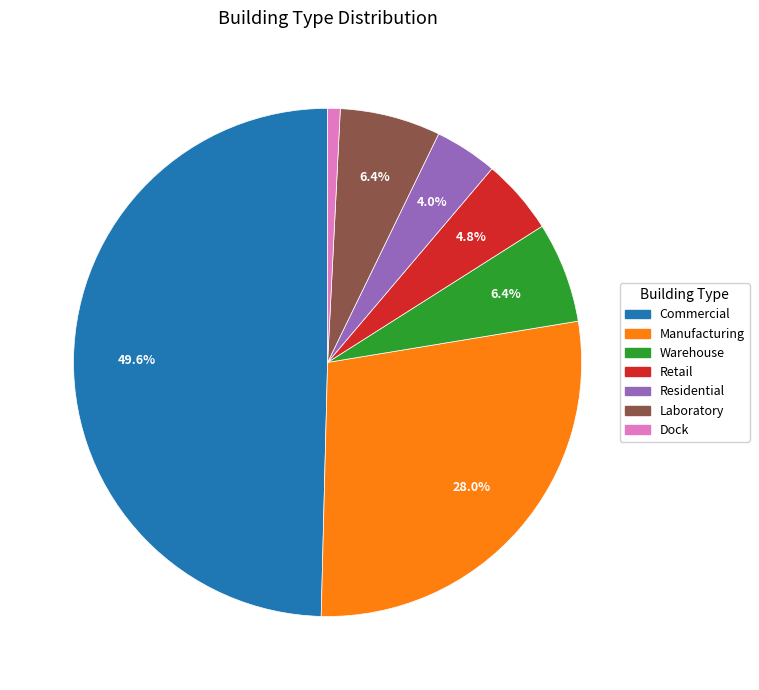

Does Laboratory account for over 50% of the chart?

No